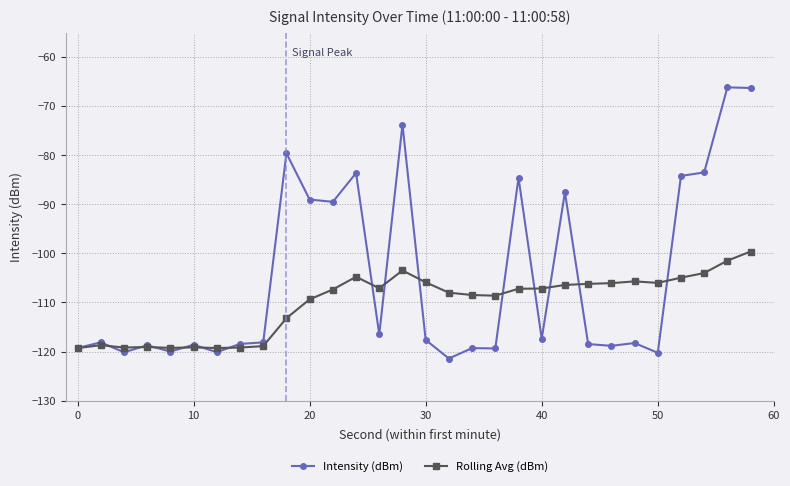

List the series in order of their peak value, lowest first.

Rolling Avg (dBm), Intensity (dBm)